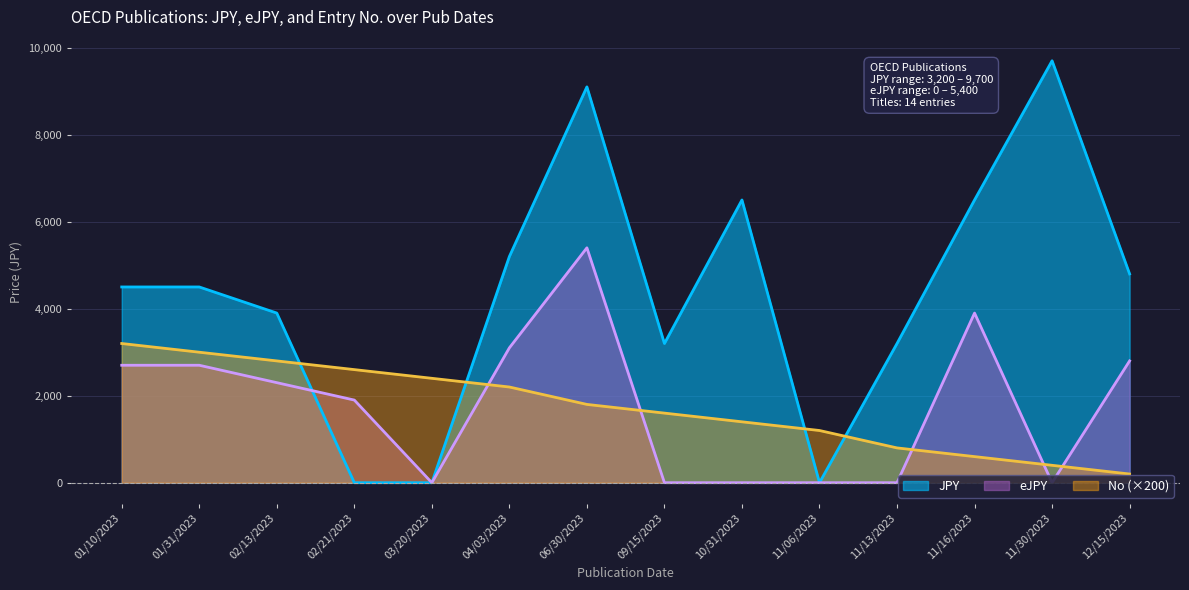

Which series has the largest range (max minus min)?

JPY